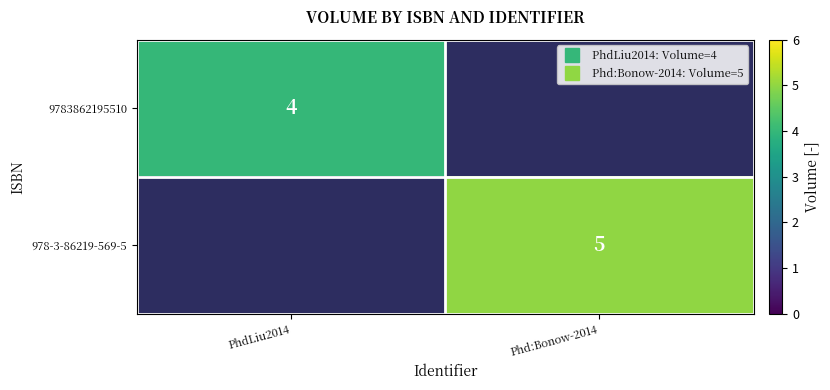

The value of 9783862195510 at PhdLiu2014 is 4.0. True or false?

True